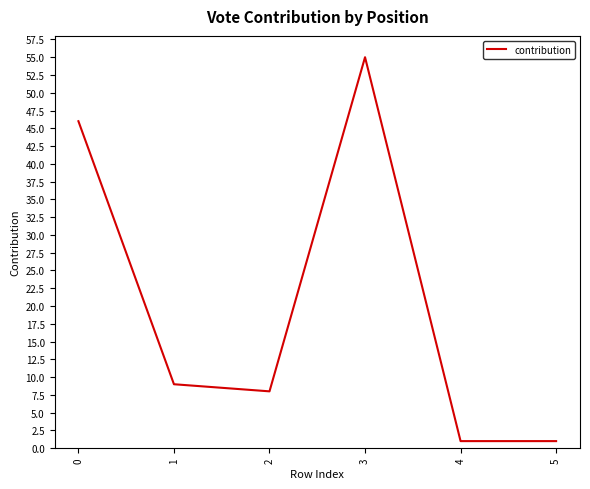

Reading right to left, extract all data points from this chart.

1	1	55	8	9	46